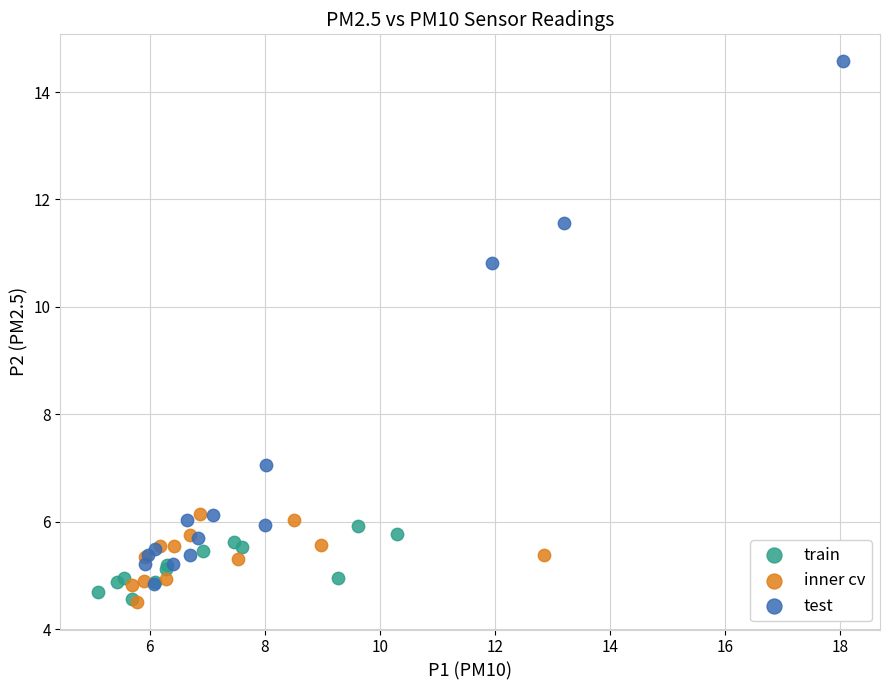

Which series has the widest spread of Y values?

test